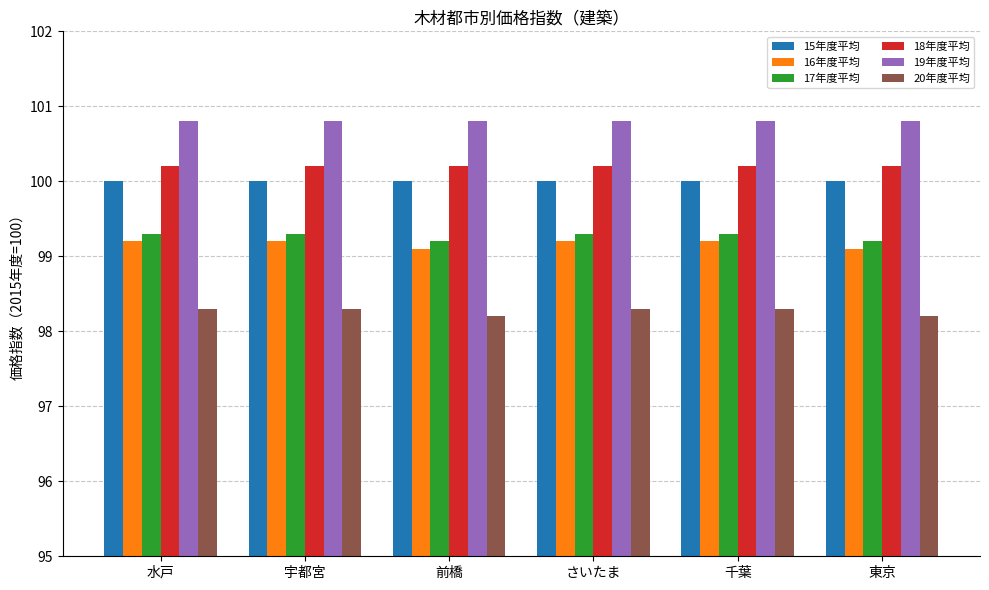

What is the lowest value of the 17年度平均 series?

99.2